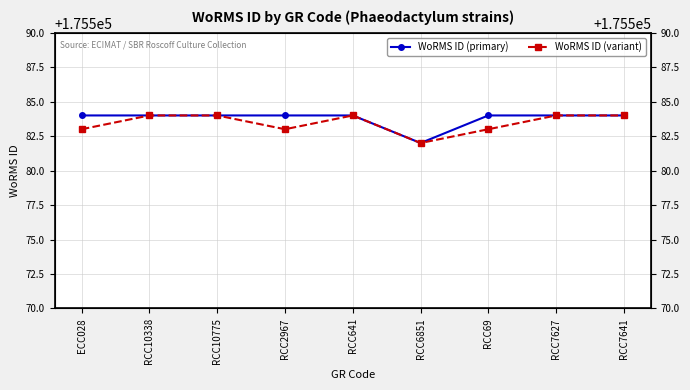

List the series in order of their overall mean, lowest first.

WoRMS ID (variant), WoRMS ID (primary)